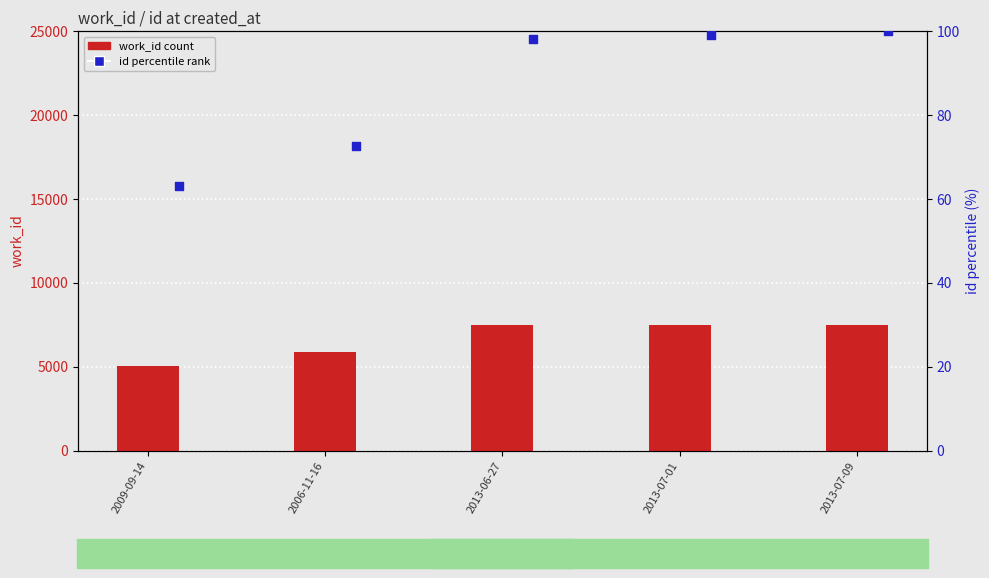

At which category is the sum across all series the highest?

2013-07-09